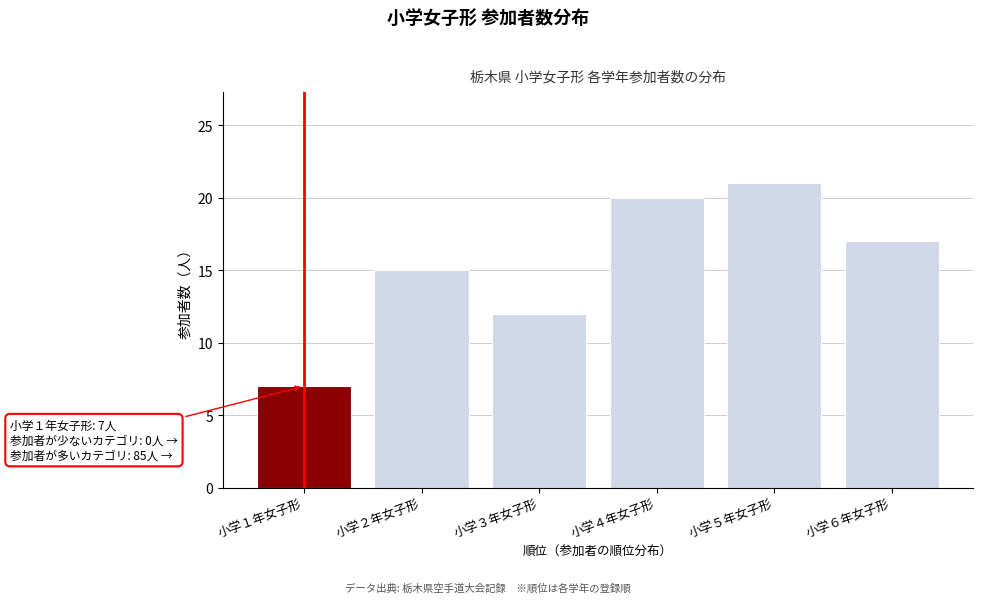

Reading left to right, extract all data points from this chart.

小学１年女子形=7	小学２年女子形=15	小学３年女子形=12	小学４年女子形=20	小学５年女子形=21	小学６年女子形=17